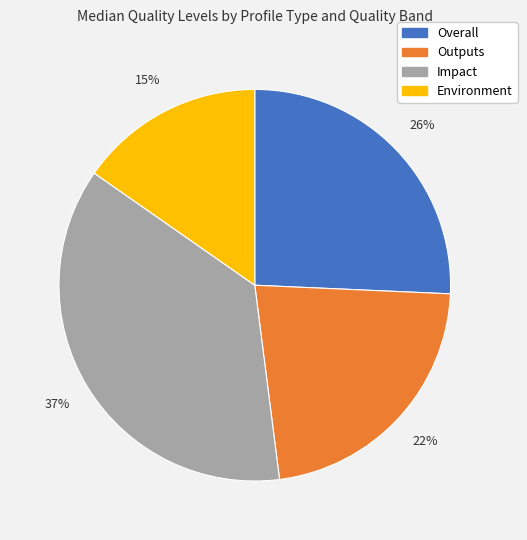

To the nearest percent, what is the average slice percentage?

25%